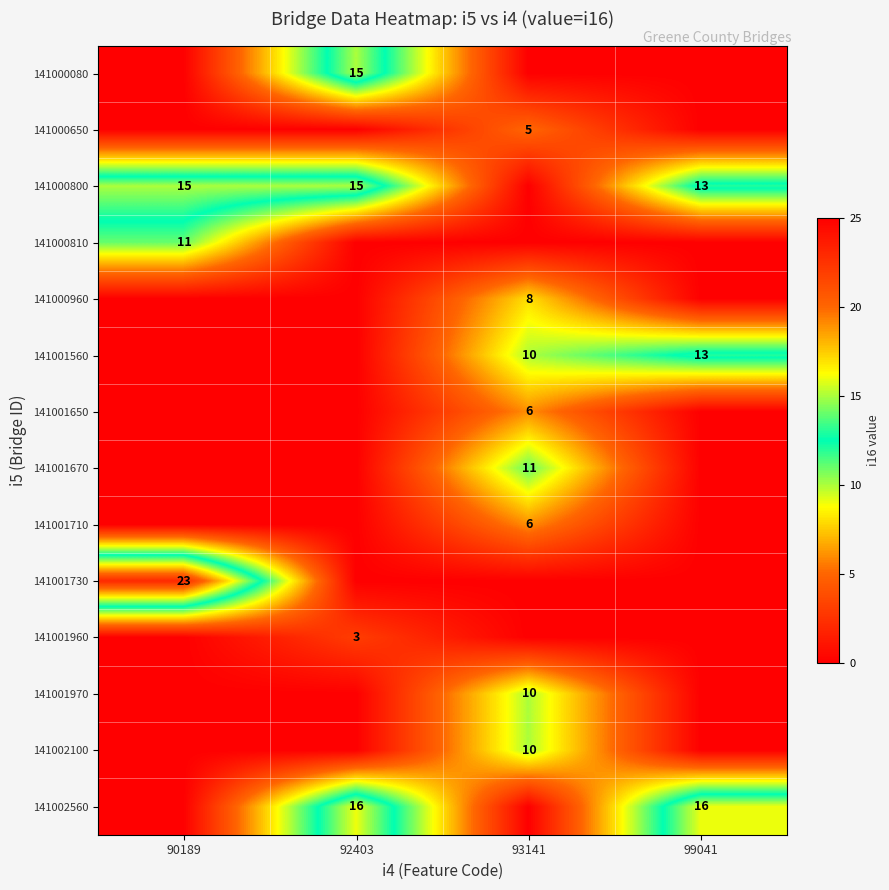

True or false: 141000800 has a value of 22 at 99041.

False